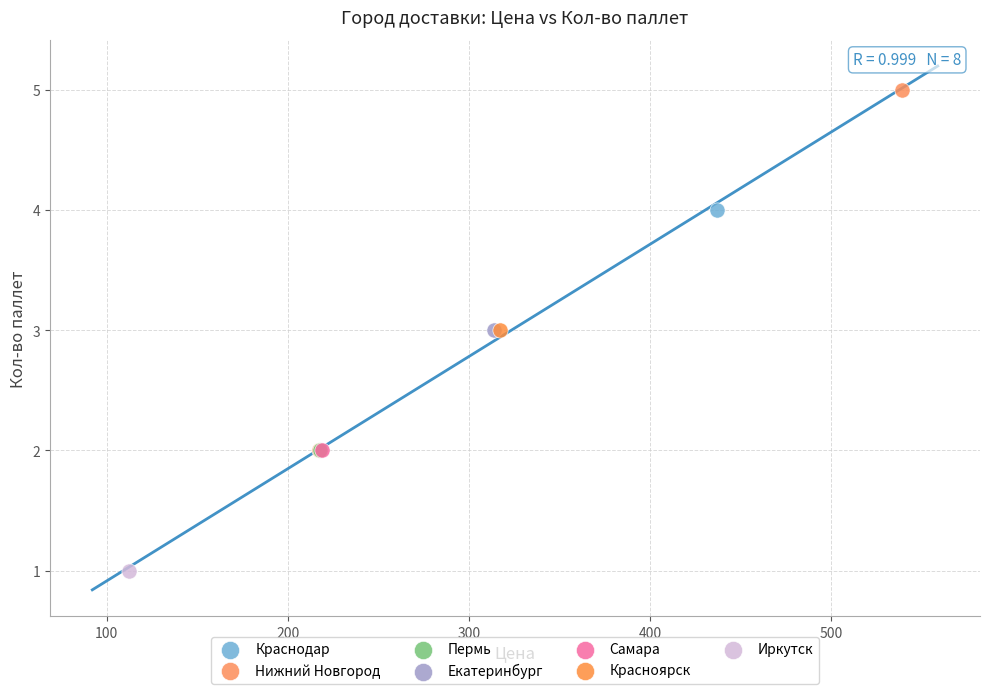

What are all the series names shown in the legend?

Краснодар, Нижний Новгород, Пермь, Екатеринбург, Самара, Красноярск, Иркутск